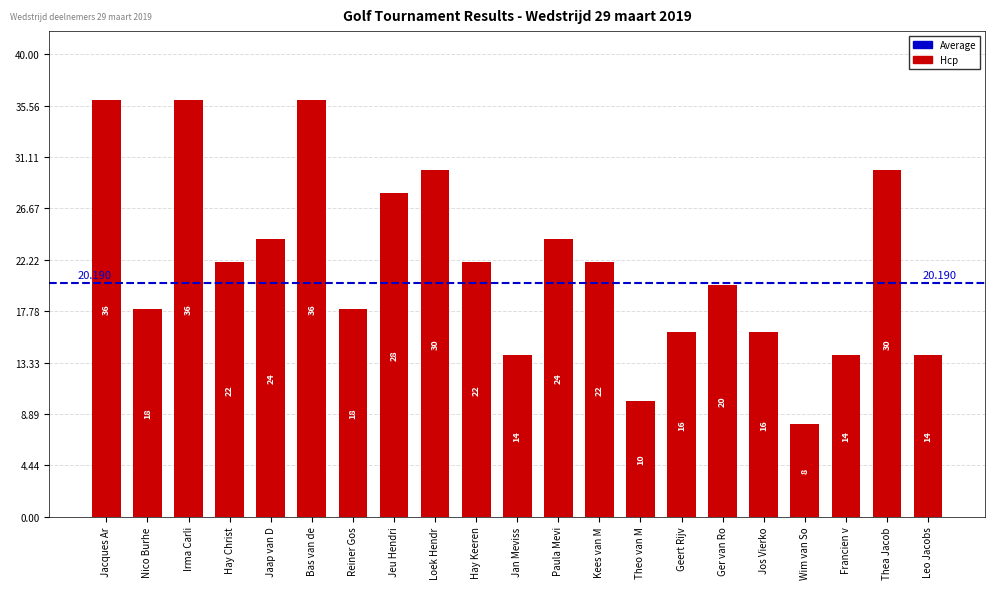

Between Nico Burhe and Irma Carli, which is larger?

Irma Carli